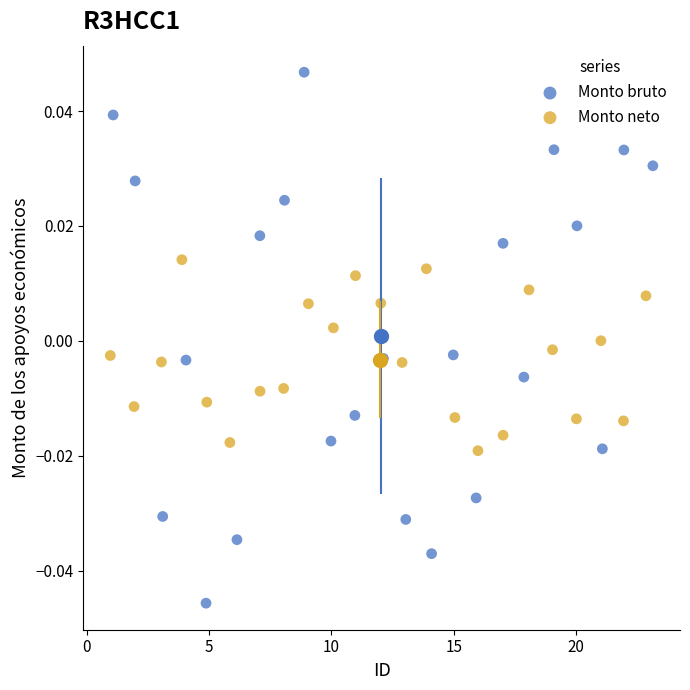

Which series reaches the minimum Y coordinate?

Monto bruto